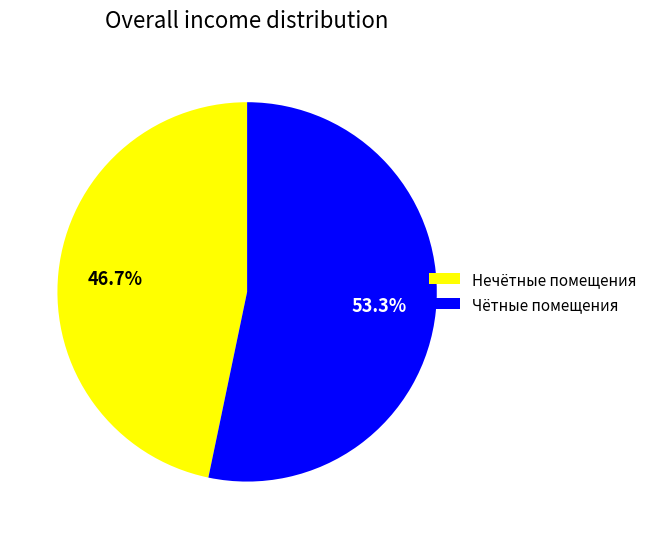

How many segments does this pie chart have?

2